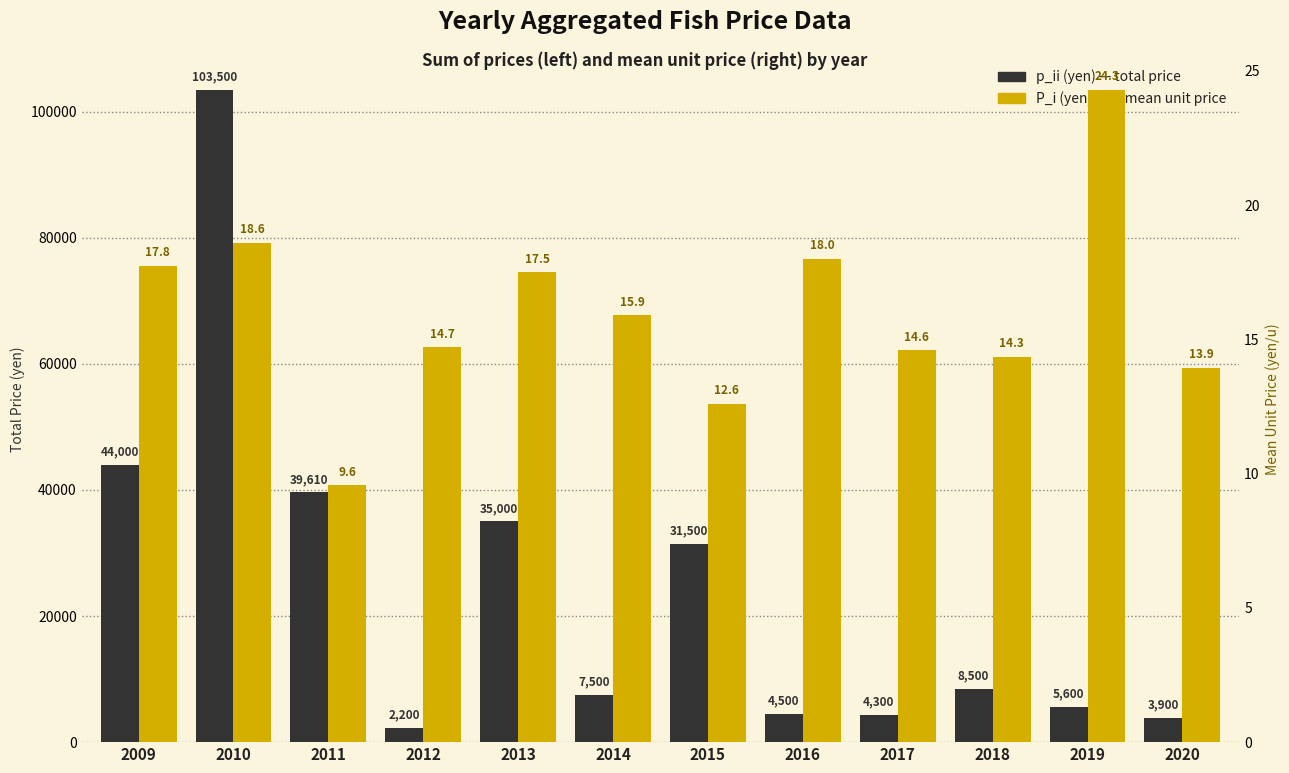

At 2016, list the series in order from smallest to largest.

P_i (yen/u), p_ii (yen)